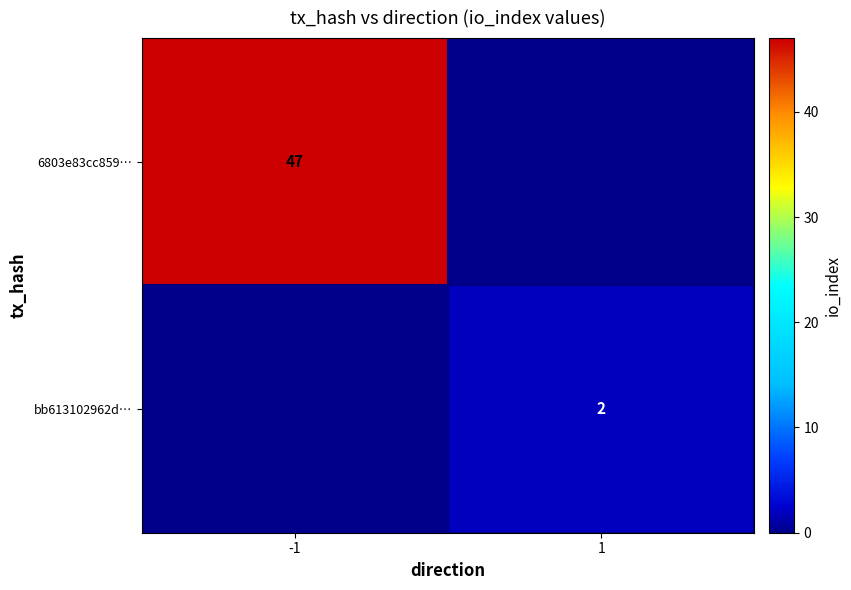

What is the difference between the highest and lowest values at 1?

2